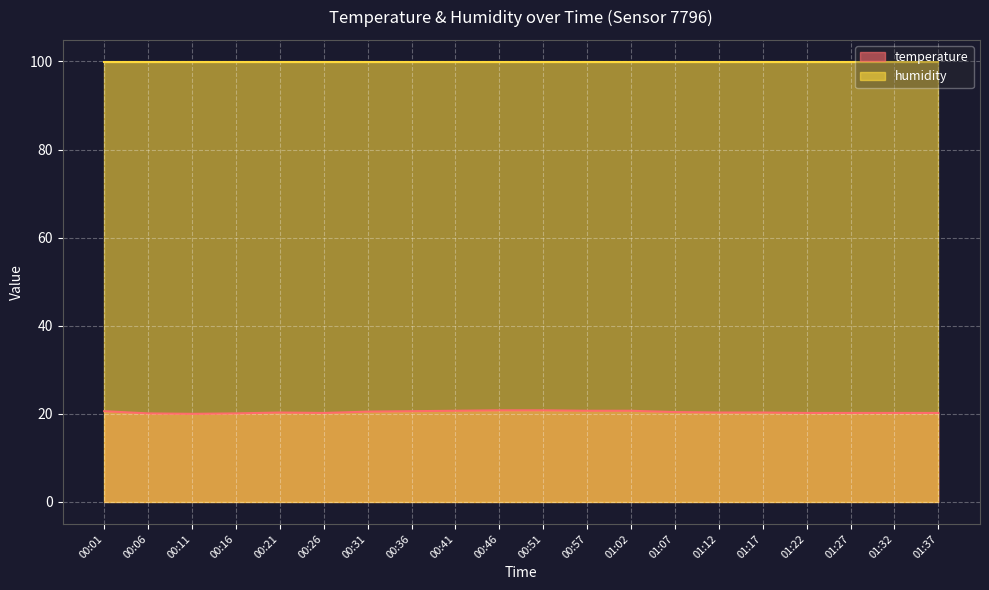

What is the sum of the values at 00:41 and 00:06?

40.8